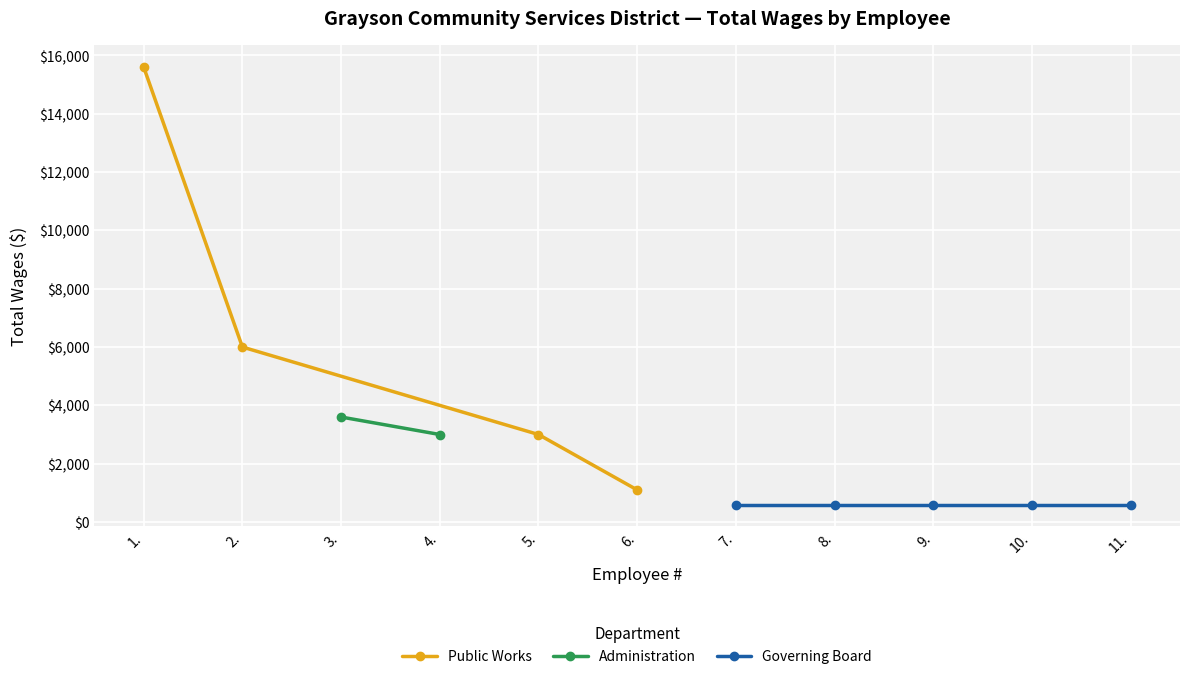

What is the minimum value shown in the chart?

599